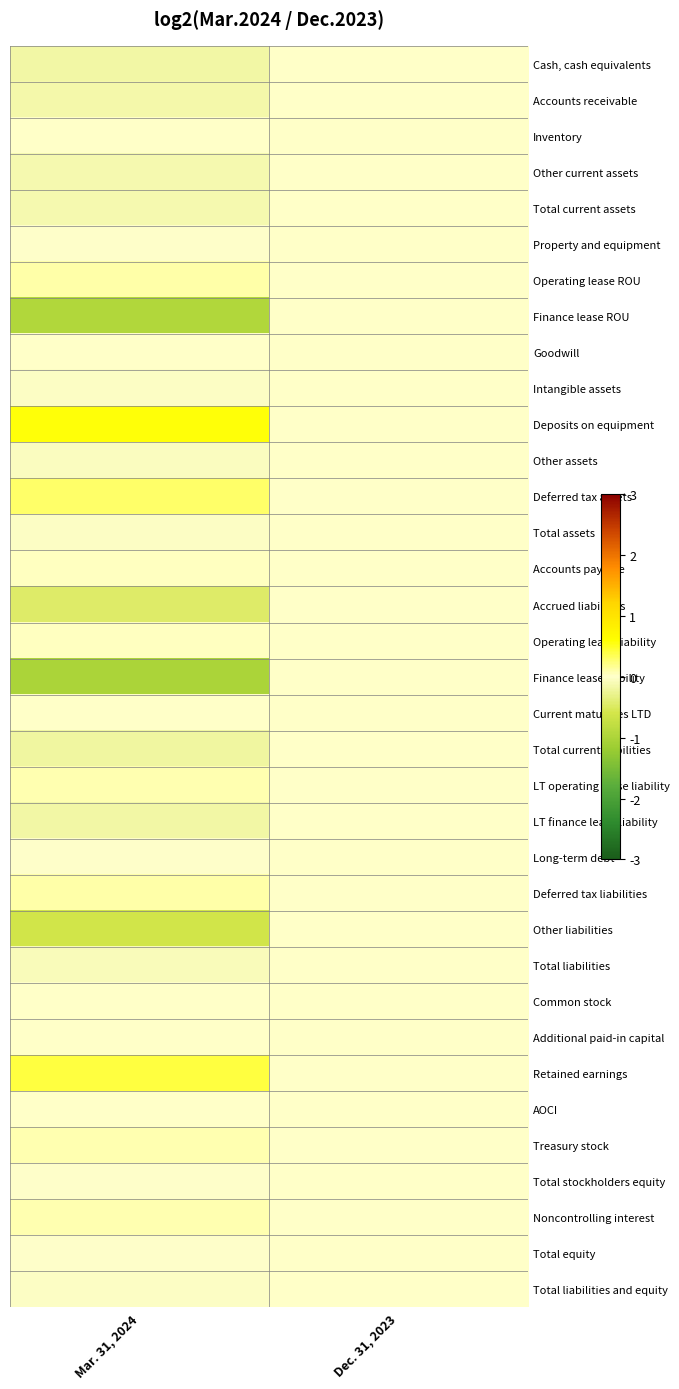

Reading left to right, list all the values displayed in this chart.

Cash, cash equivalents: Mar. 31, 2024=-0.2	Dec. 31, 2023=0.0
Accounts receivable: Mar. 31, 2024=-0.2	Dec. 31, 2023=0.0
Inventory: Mar. 31, 2024=0.0	Dec. 31, 2023=0.0
Other current assets: Mar. 31, 2024=-0.1	Dec. 31, 2023=0.0
Total current assets: Mar. 31, 2024=-0.1	Dec. 31, 2023=0.0
Property and equipment: Mar. 31, 2024=-0.0	Dec. 31, 2023=0.0
Operating lease ROU: Mar. 31, 2024=0.1	Dec. 31, 2023=0.0
Finance lease ROU: Mar. 31, 2024=-0.9	Dec. 31, 2023=0.0
Goodwill: Mar. 31, 2024=0.0	Dec. 31, 2023=0.0
Intangible assets: Mar. 31, 2024=-0.0	Dec. 31, 2023=0.0
Deposits on equipment: Mar. 31, 2024=0.6	Dec. 31, 2023=0.0
Other assets: Mar. 31, 2024=-0.1	Dec. 31, 2023=0.0
Deferred tax assets: Mar. 31, 2024=0.3	Dec. 31, 2023=0.0
Total assets: Mar. 31, 2024=-0.0	Dec. 31, 2023=0.0
Accounts payable: Mar. 31, 2024=0.0	Dec. 31, 2023=0.0
Accrued liabilities: Mar. 31, 2024=-0.5	Dec. 31, 2023=0.0
Operating lease liability: Mar. 31, 2024=0.0	Dec. 31, 2023=0.0
Finance lease liability: Mar. 31, 2024=-1.0	Dec. 31, 2023=0.0
Current maturities LTD: Mar. 31, 2024=0.0	Dec. 31, 2023=0.0
Total current liabilities: Mar. 31, 2024=-0.2	Dec. 31, 2023=0.0
LT operating lease liability: Mar. 31, 2024=0.1	Dec. 31, 2023=0.0
LT finance lease liability: Mar. 31, 2024=-0.2	Dec. 31, 2023=0.0
Long-term debt: Mar. 31, 2024=-0.0	Dec. 31, 2023=0.0
Deferred tax liabilities: Mar. 31, 2024=0.1	Dec. 31, 2023=0.0
Other liabilities: Mar. 31, 2024=-0.6	Dec. 31, 2023=0.0
Total liabilities: Mar. 31, 2024=-0.1	Dec. 31, 2023=0.0
Common stock: Mar. 31, 2024=0.0	Dec. 31, 2023=0.0
Additional paid-in capital: Mar. 31, 2024=0.0	Dec. 31, 2023=0.0
Retained earnings: Mar. 31, 2024=0.4	Dec. 31, 2023=0.0
AOCI: Mar. 31, 2024=0.0	Dec. 31, 2023=0.0
Treasury stock: Mar. 31, 2024=0.1	Dec. 31, 2023=0.0
Total stockholders equity: Mar. 31, 2024=-0.0	Dec. 31, 2023=0.0
Noncontrolling interest: Mar. 31, 2024=0.1	Dec. 31, 2023=0.0
Total equity: Mar. 31, 2024=-0.0	Dec. 31, 2023=0.0
Total liabilities and equity: Mar. 31, 2024=-0.0	Dec. 31, 2023=0.0